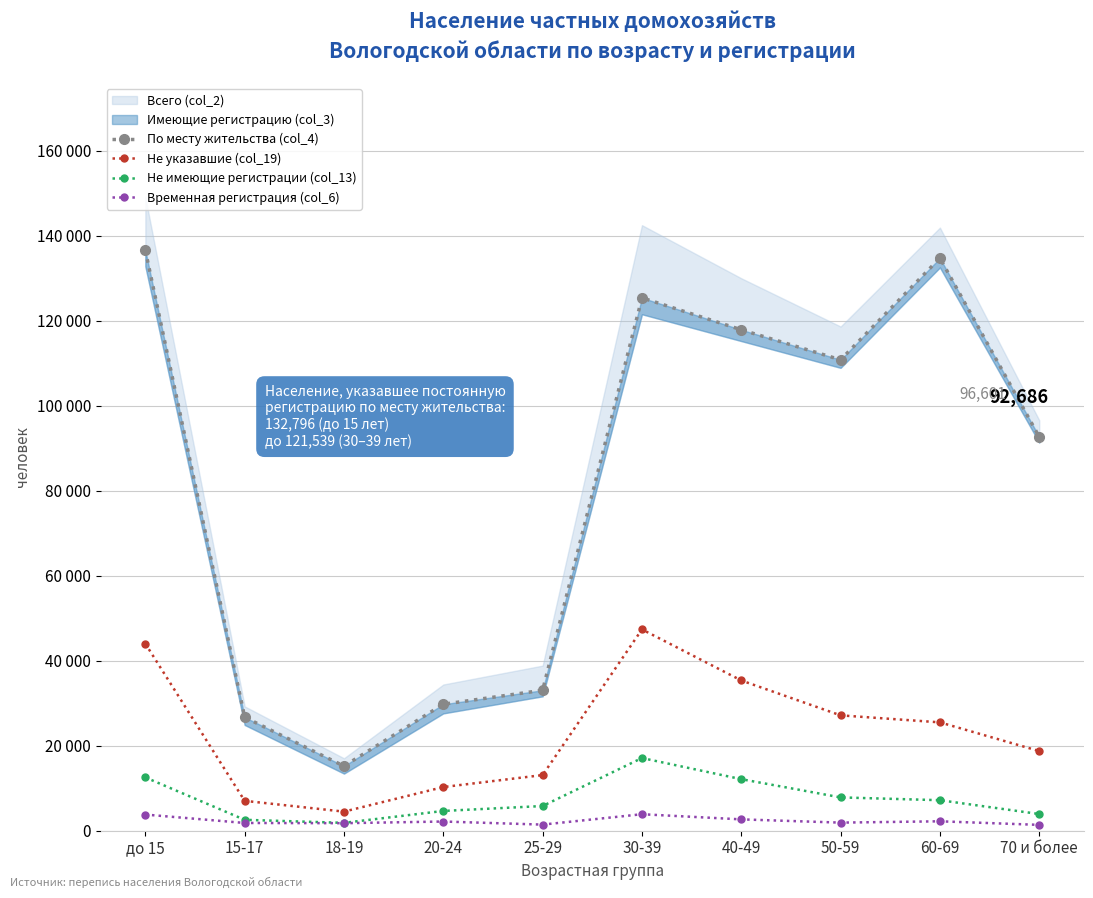

What is the sum of all По месту жительства (col_4) values?

822863